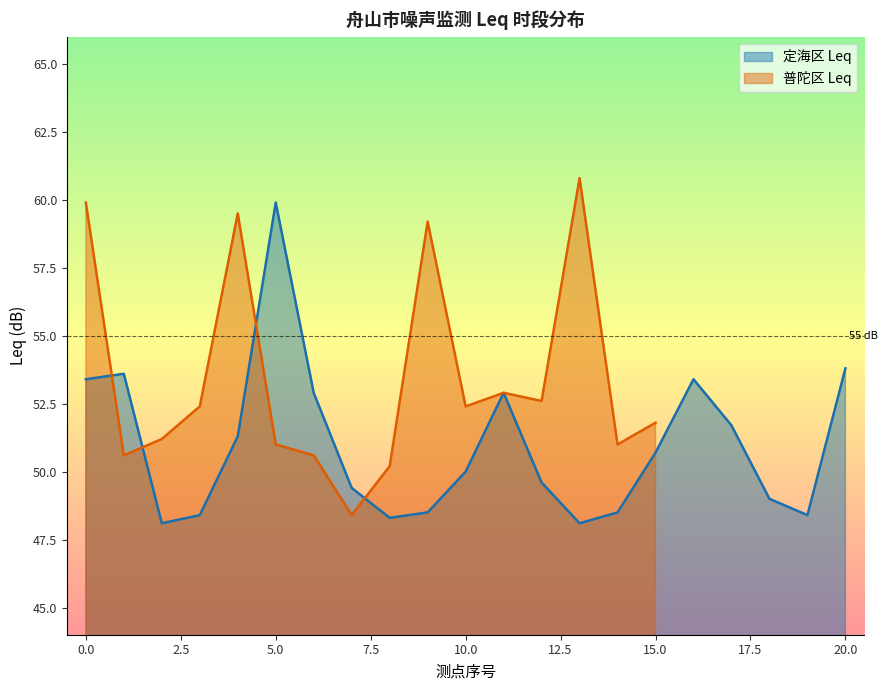

What is the maximum value for 定海区 Leq?

59.9